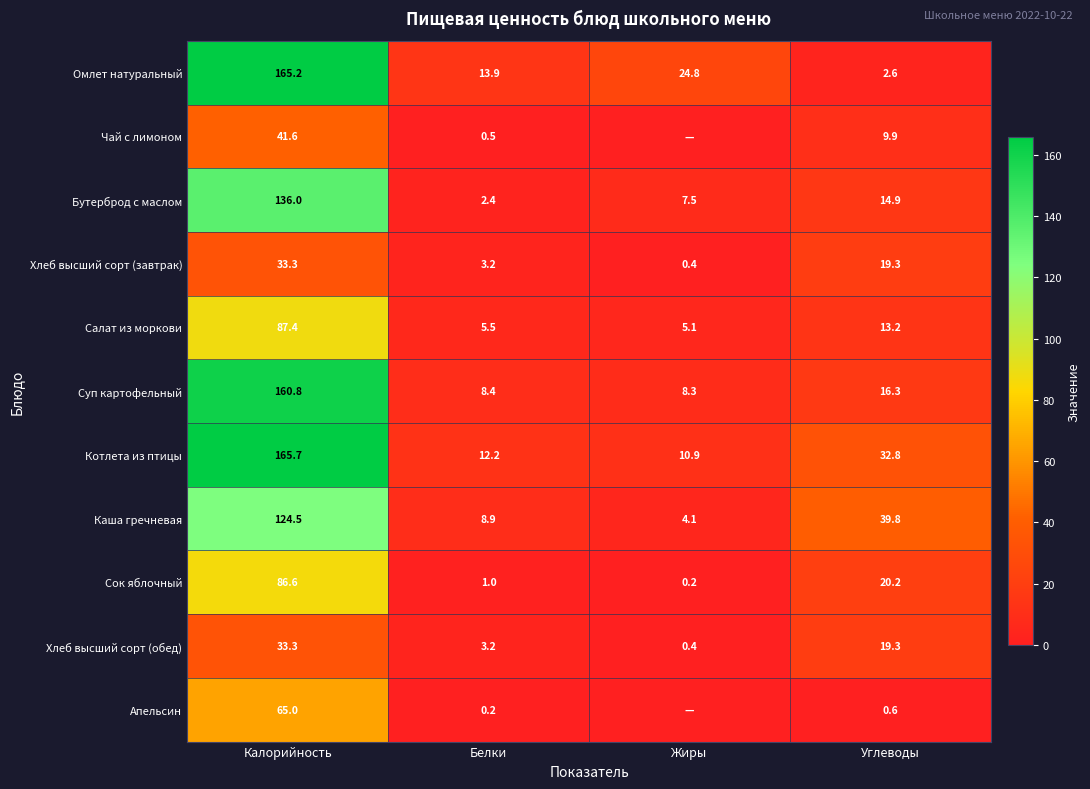

The Хлеб высший сорт (завтрак) series shows 19.3 at Углеводы. True or false?

True